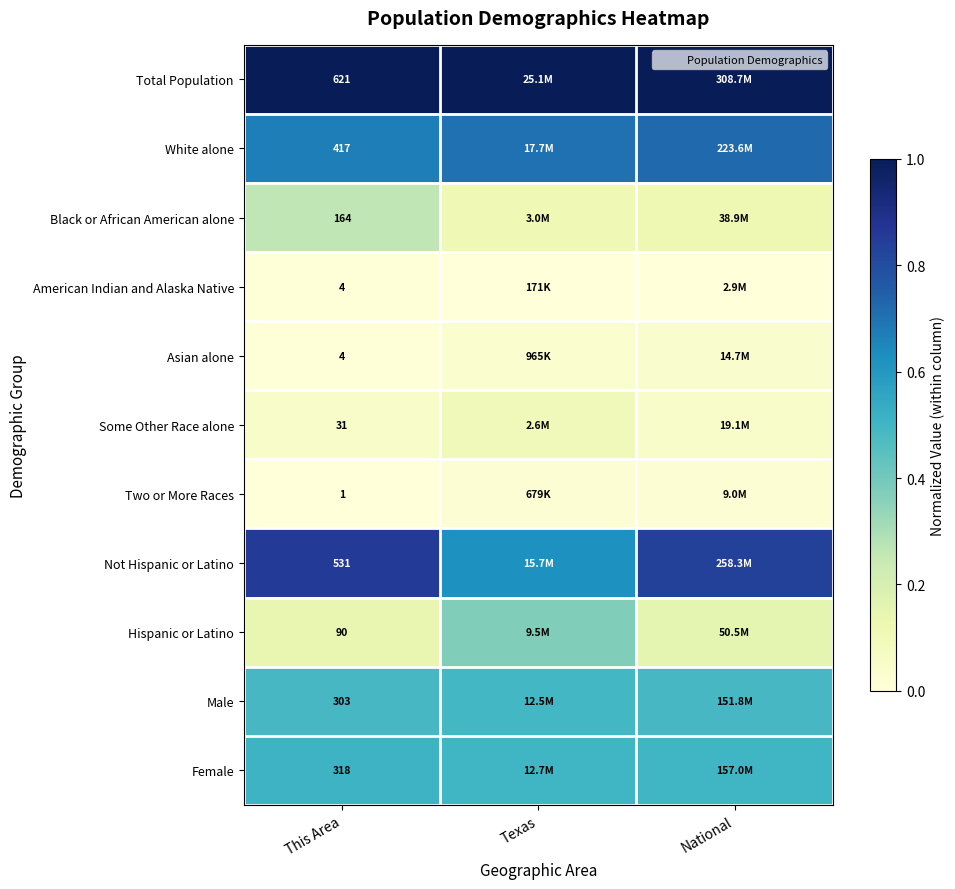

What is the difference between the highest and lowest values at National?

1.0